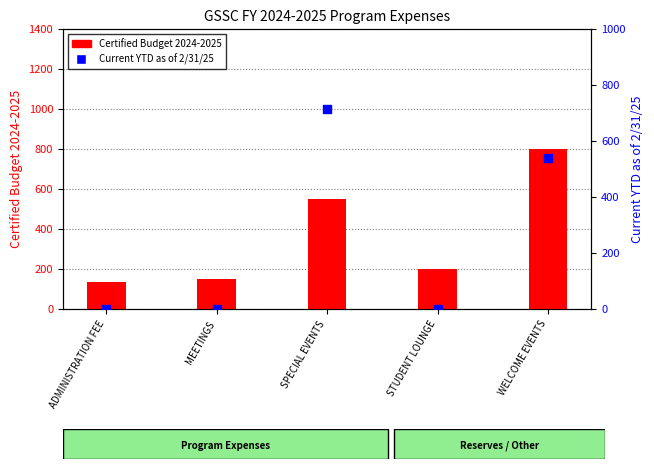

Which series reaches the maximum Y coordinate?

Certified Budget 2024-2025